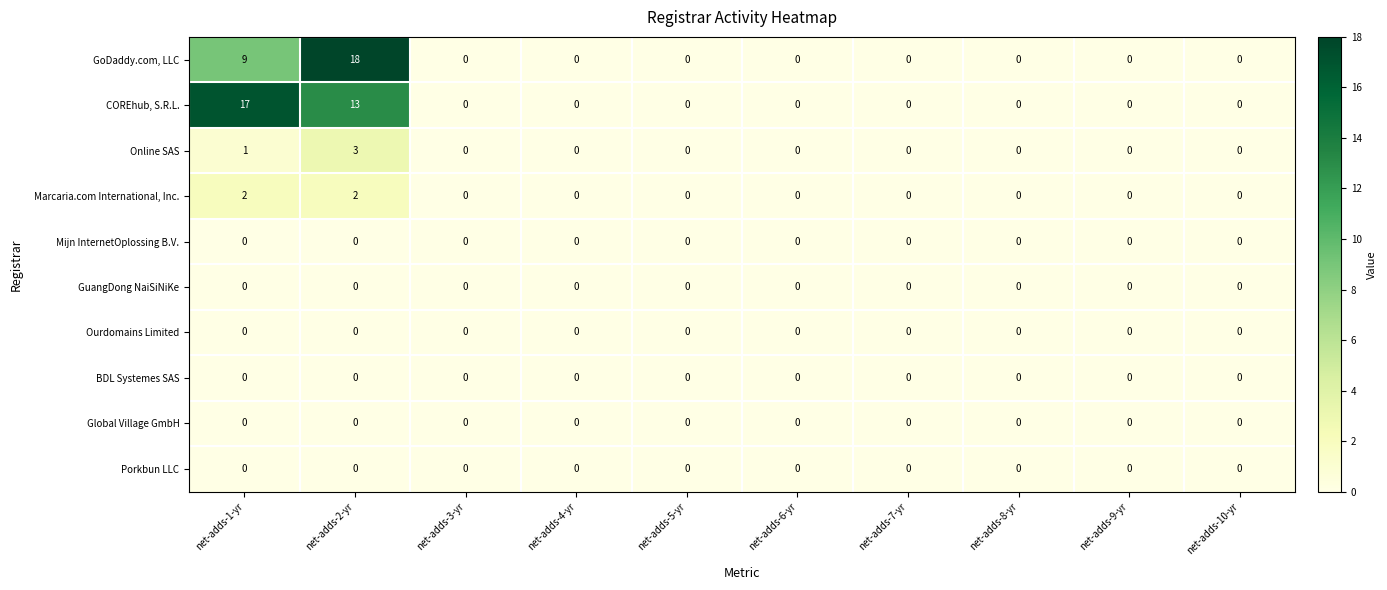

What is the greatest value displayed?

18